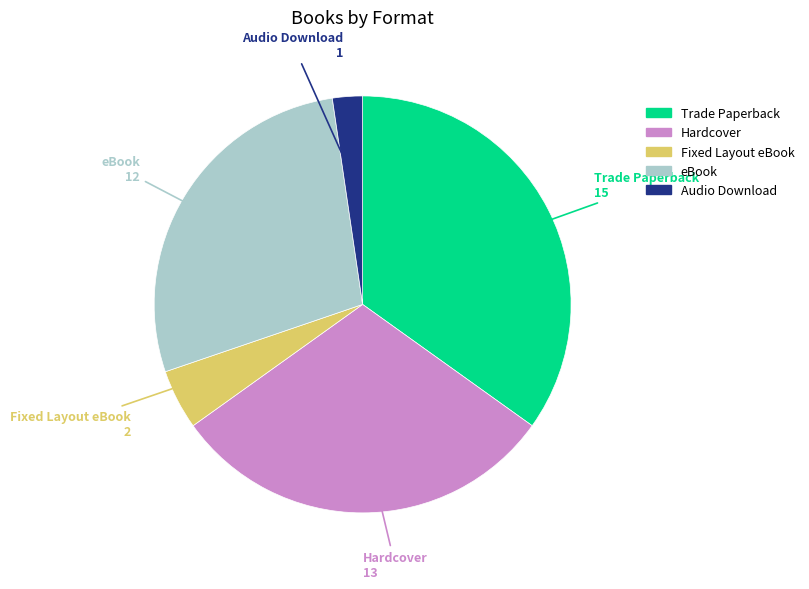

Is the sum of eBook and Audio Download greater than half?

No